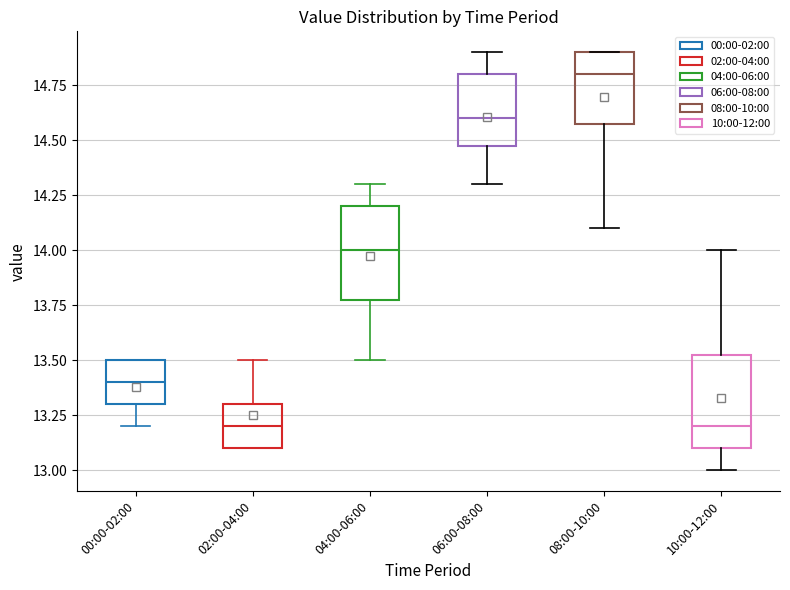

Reading left to right, transcribe this box plot: for each box, give where its median line is, the range the box spans, and where its two whiskers end, as read against the y-axis. The values are not printed on the chart, so give them approximately, as read against the axis.

00:00-02:00: median 13.40, box 13.30 to 13.50, whiskers 13.20 to 13.50
02:00-04:00: median 13.20, box 13.10 to 13.30, whiskers 13.10 to 13.50
04:00-06:00: median 14.00, box 13.80 to 14.20, whiskers 13.50 to 14.30
06:00-08:00: median 14.60, box 14.50 to 14.80, whiskers 14.30 to 14.90
08:00-10:00: median 14.80, box 14.60 to 14.90, whiskers 14.10 to 14.90
10:00-12:00: median 13.20, box 13.10 to 13.55, whiskers 13.00 to 14.00